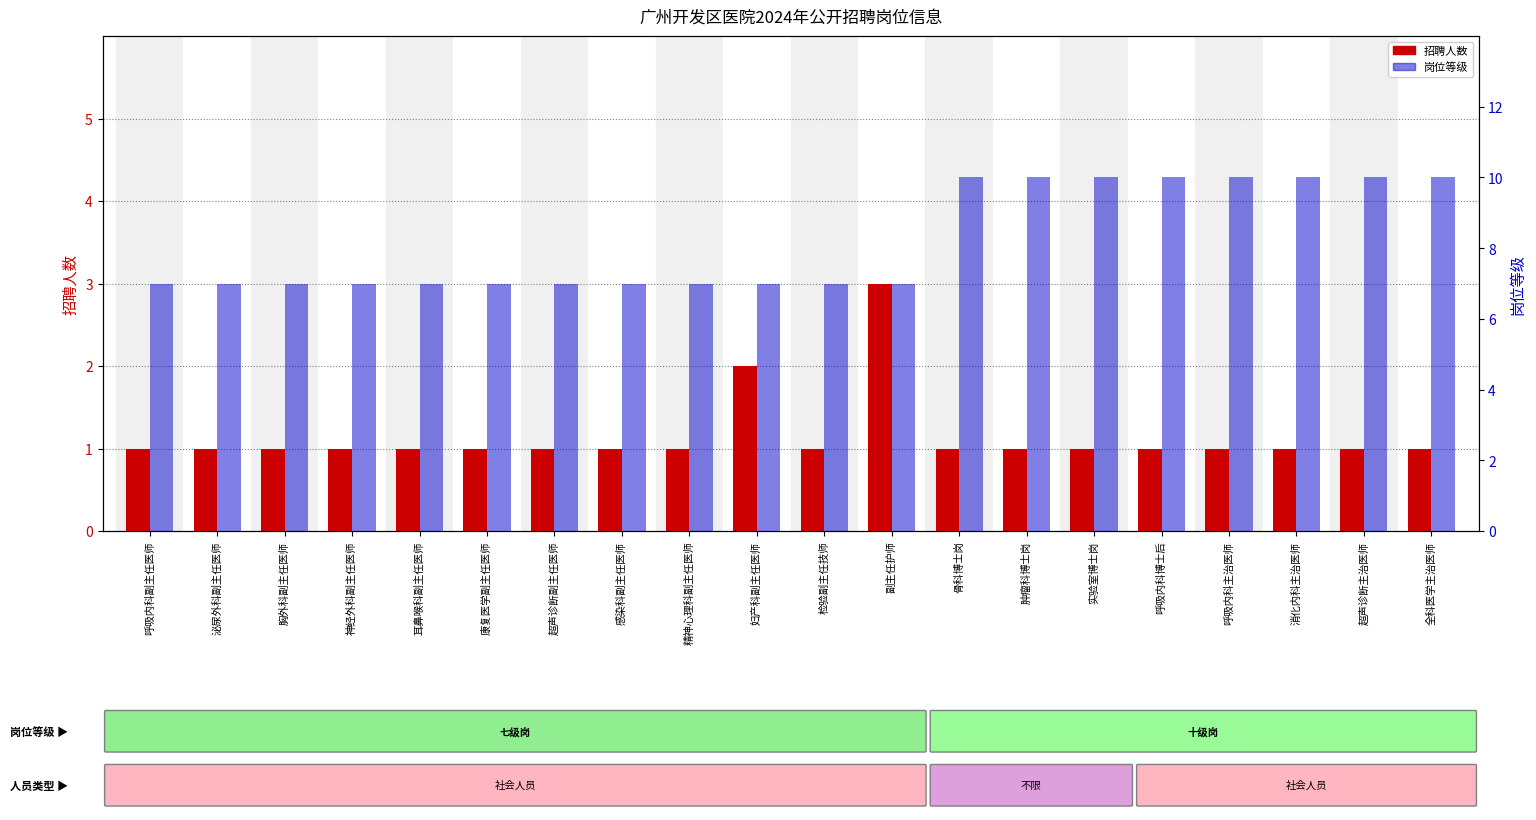

Reading left to right, extract all data points from this chart.

招聘人数: 1	1	1	1	1	1	1	1	1	2	1	3	1	1	1	1	1	1	1	1
岗位等级: 7	7	7	7	7	7	7	7	7	7	7	7	10	10	10	10	10	10	10	10